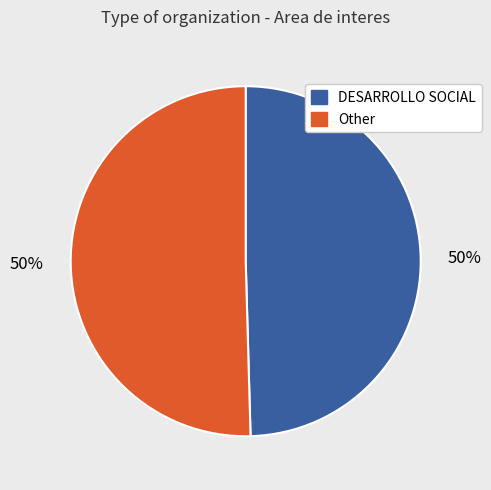

To the nearest percent, what is the average slice percentage?

50%